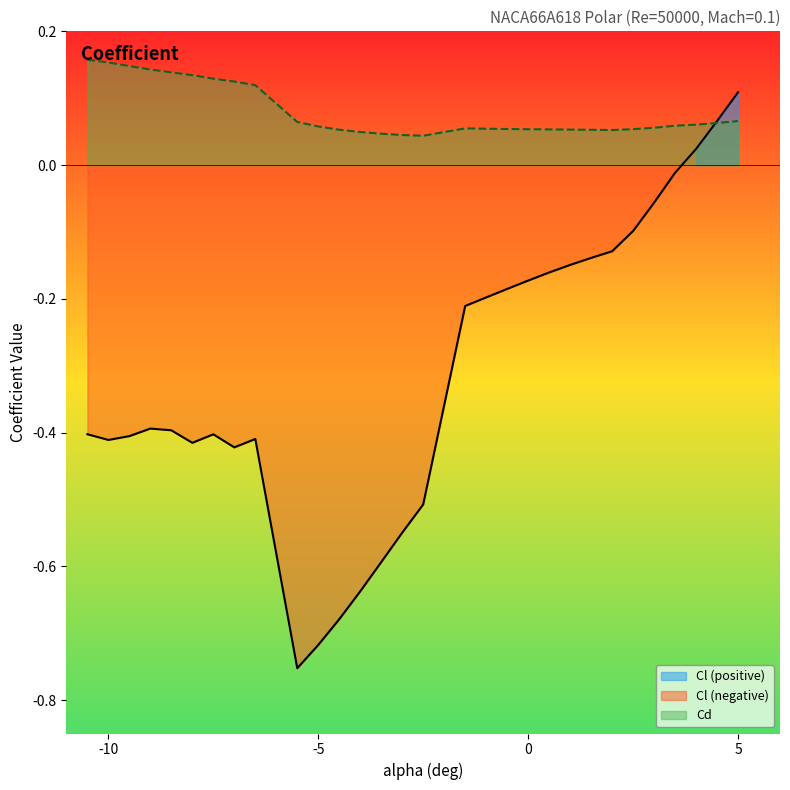

Which series has the largest total across all categories?

Cd